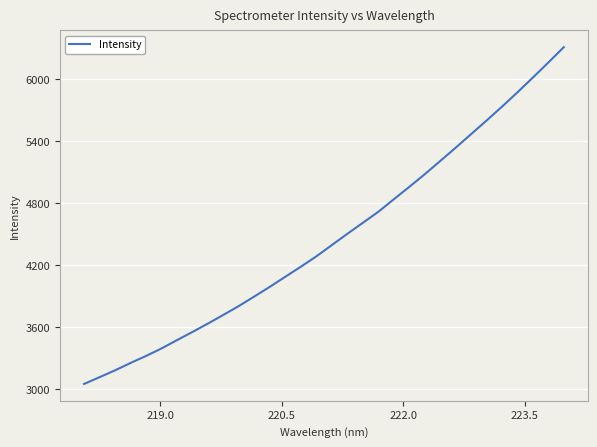

What is the minimum value shown in the chart?

3046.8